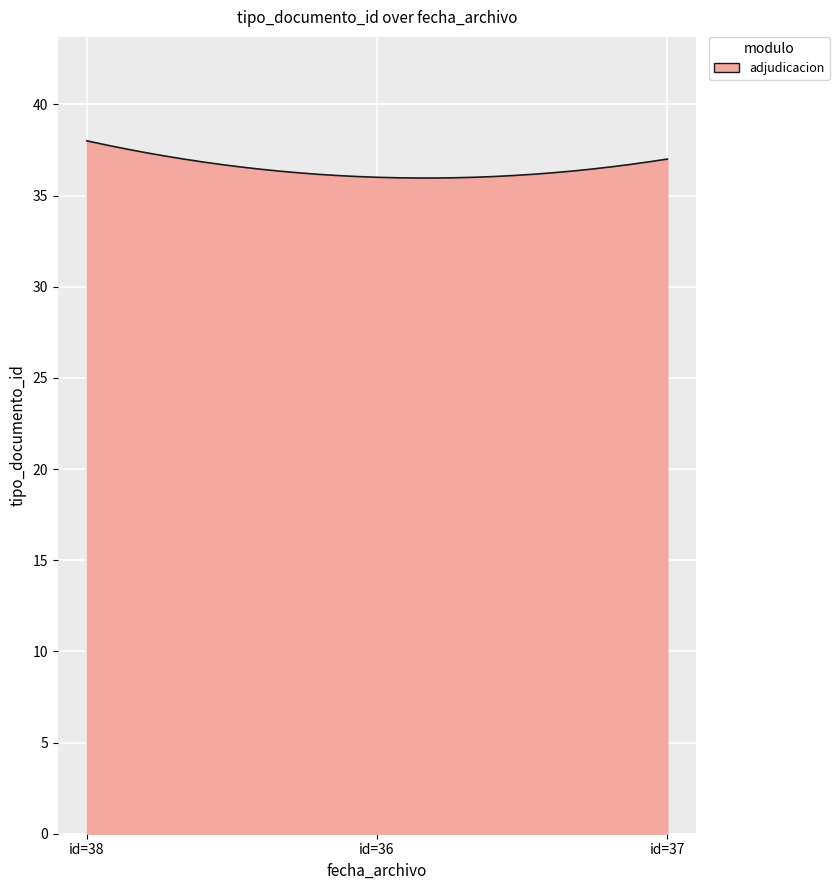

What is the average value?

36.5